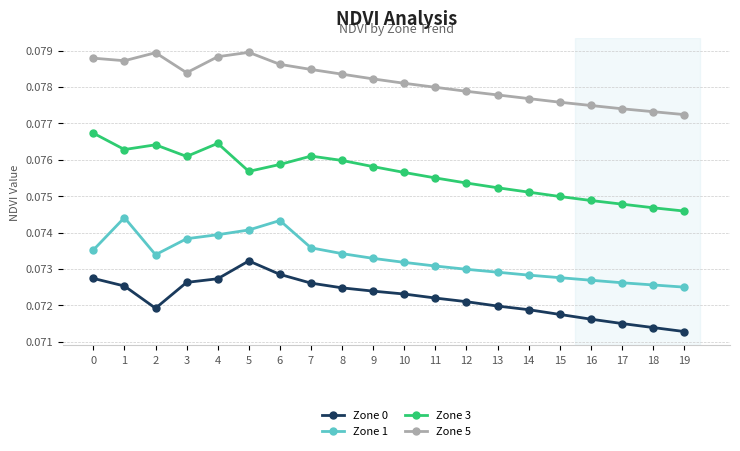

What is the total value across all series at 11?

0.3